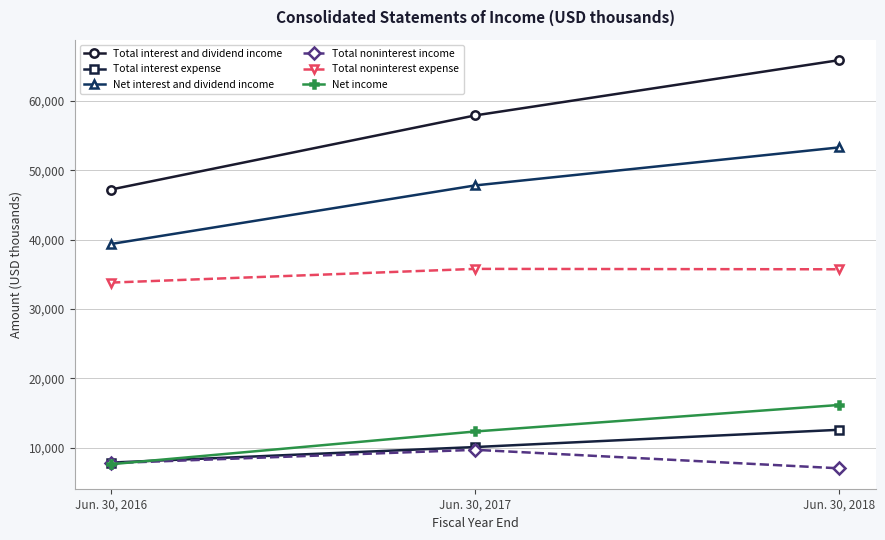

What are all the series names shown in the legend?

Total interest and dividend income, Total interest expense, Net interest and dividend income, Total noninterest income, Total noninterest expense, Net income